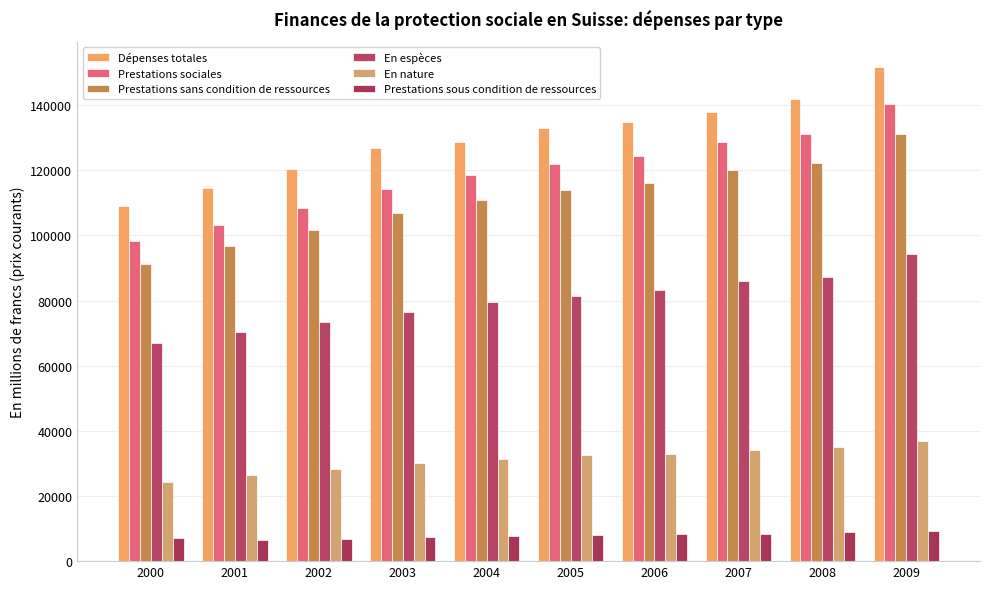

Where does the Prestations sous condition de ressources series first go above 8062?

2005